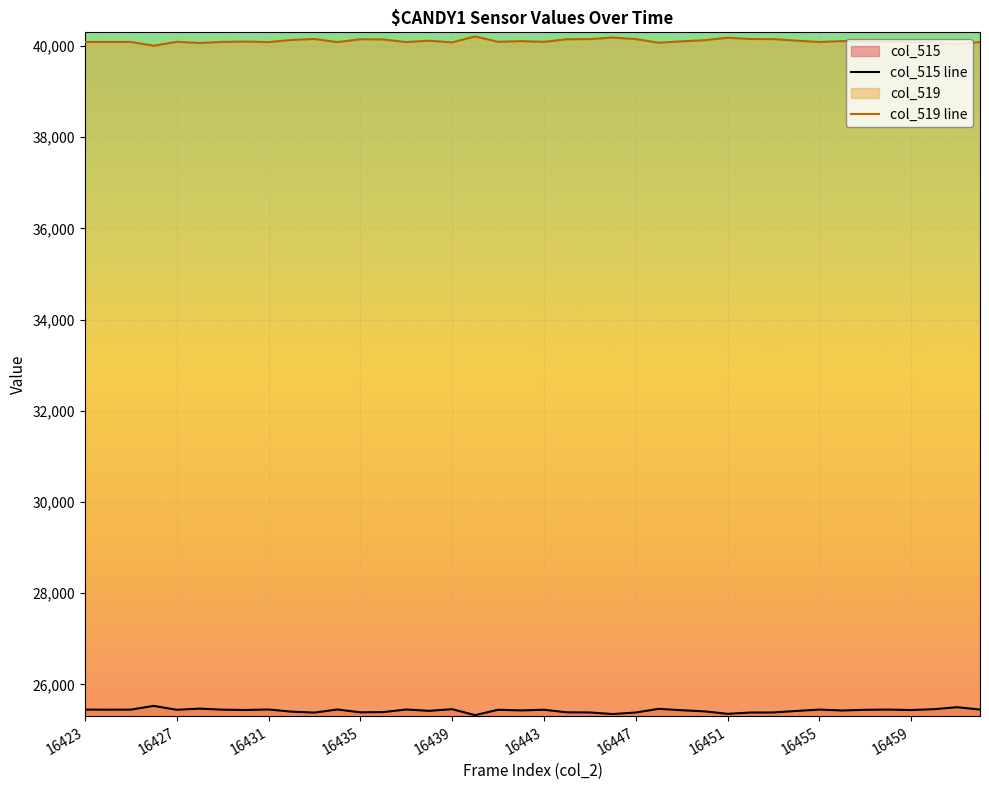

Which category has the highest value across all series?

17